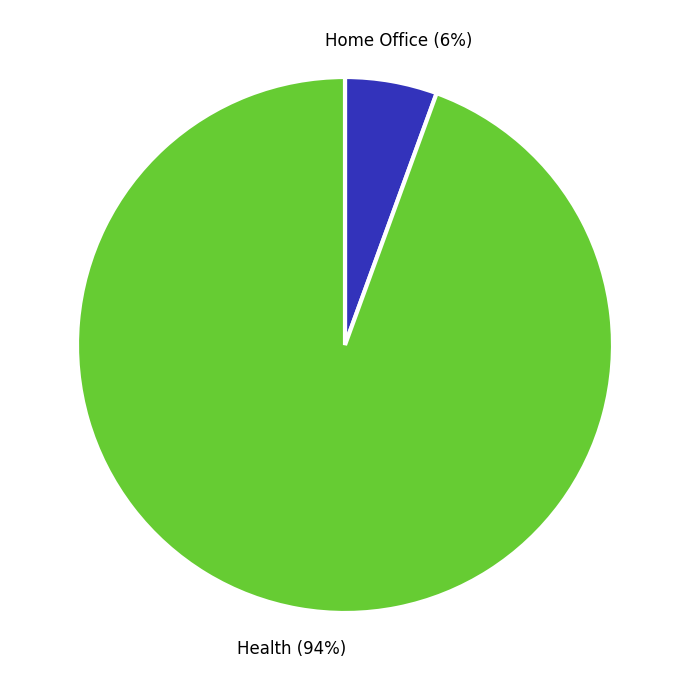

Approximately how many times larger is the value at Home Office compared to Health?

0.1